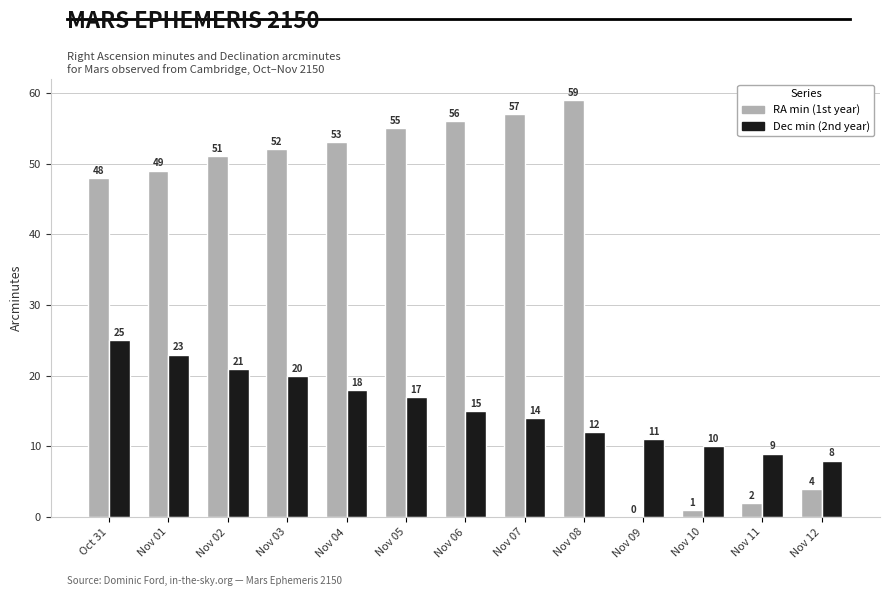

What is the maximum value shown in the chart?

59